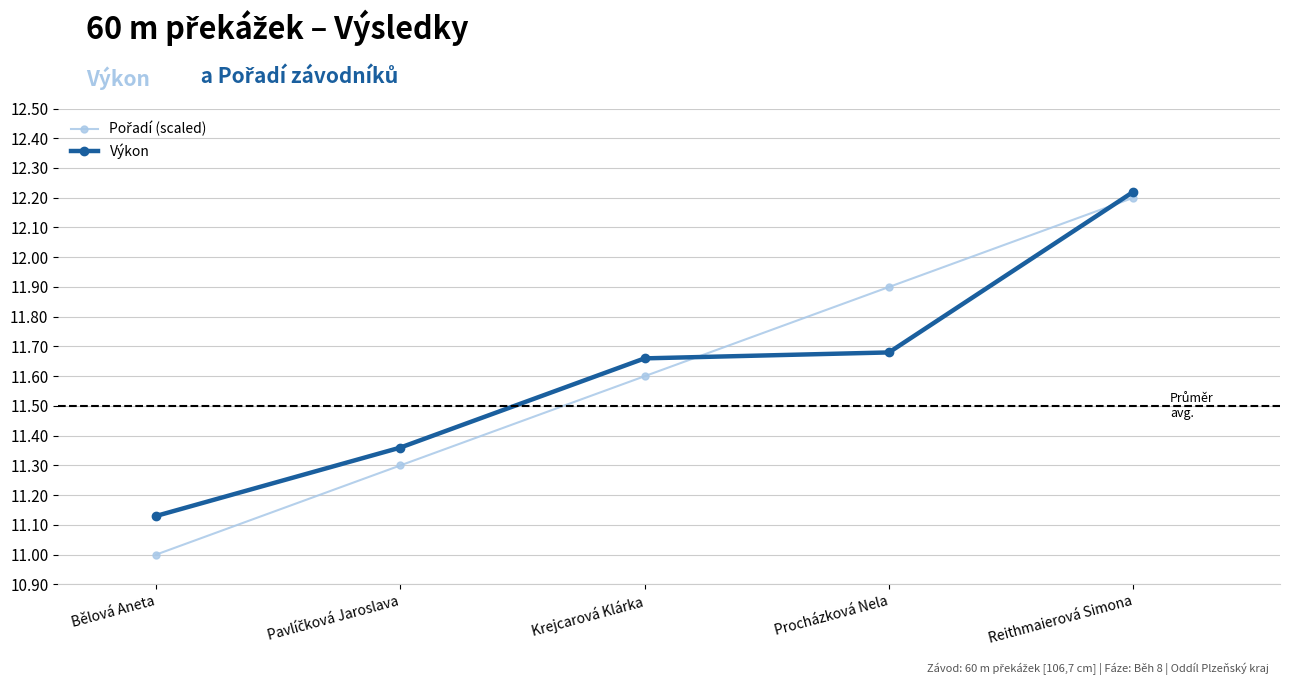

Which category has the lowest value in the Výkon series?

Bělová Aneta